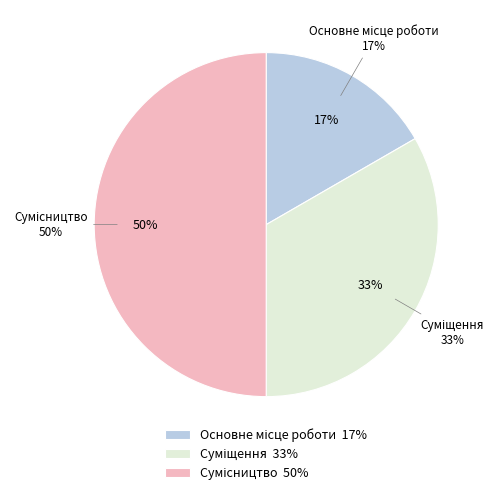

Is it true that Суміщення is 33% of the pie?

True